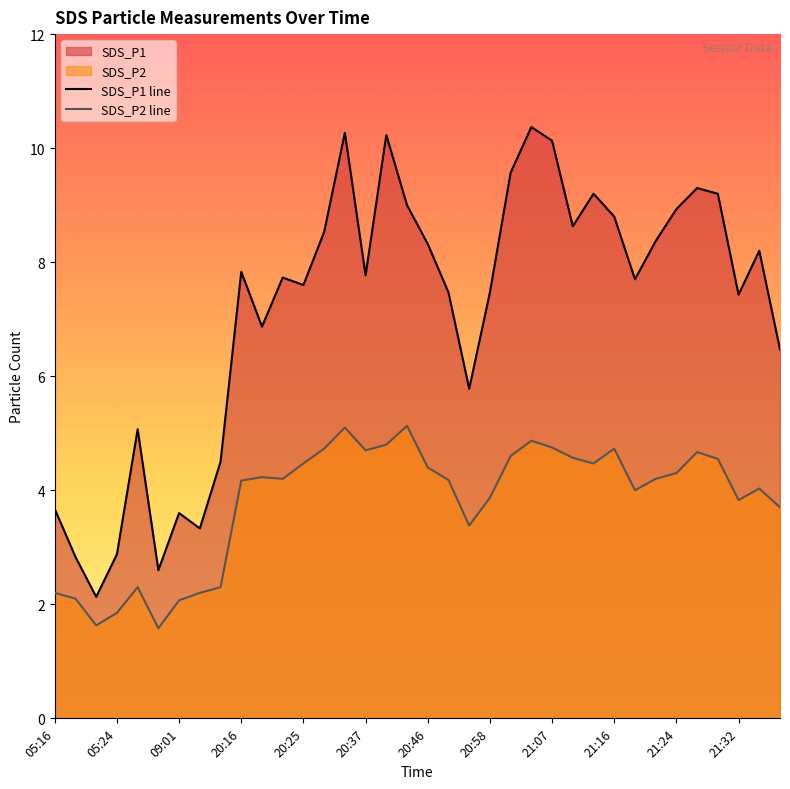

What is the highest value of the SDS_P2 line series?

5.1